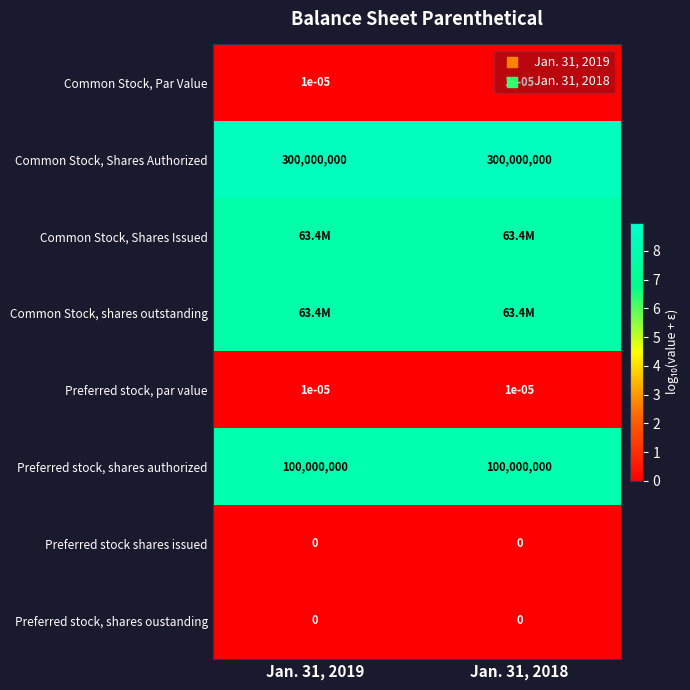

Between Jan. 31, 2019 and Jan. 31, 2018, which is larger?

Jan. 31, 2019